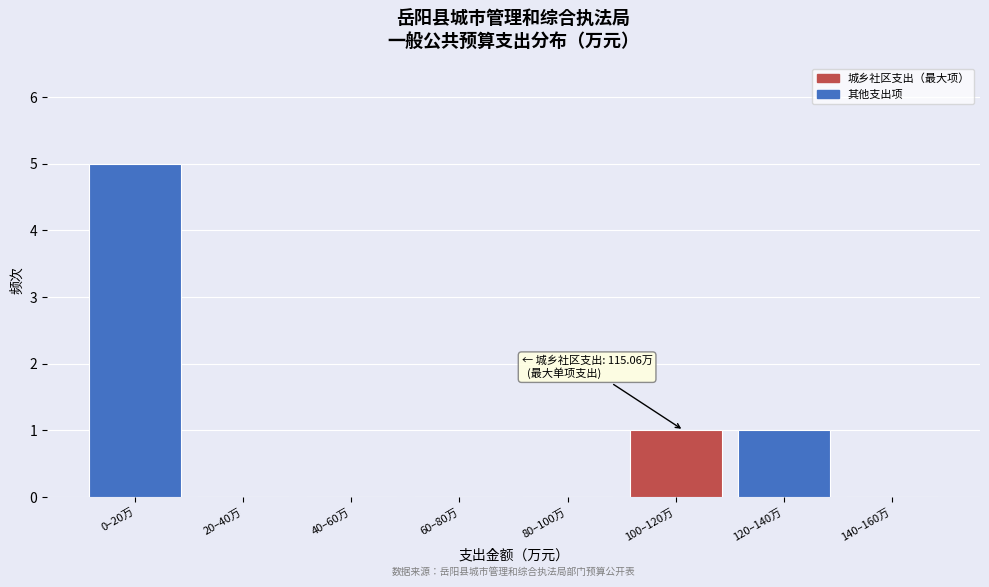

Reading right to left, what are all the values shown in this chart?

140–160万=0	120–140万=1	100–120万=1	80–100万=0	60–80万=0	40–60万=0	20–40万=0	0–20万=5